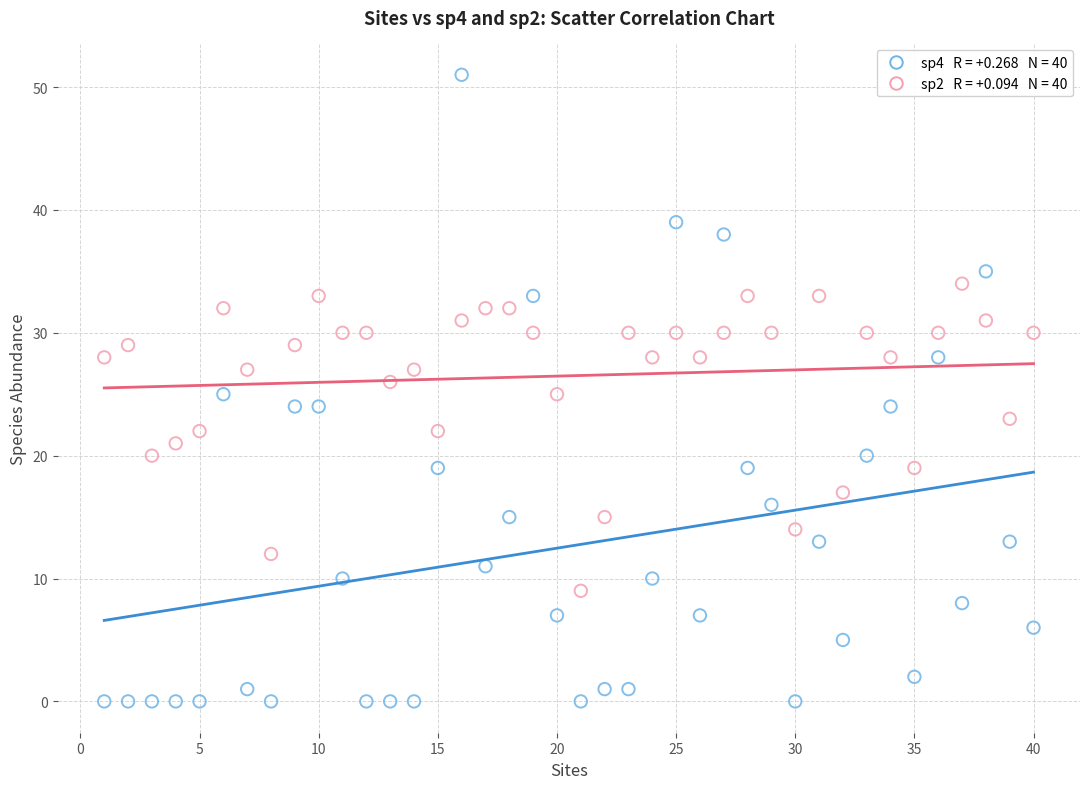

Across all data points, what is the range of Y values (max minus min)?

51